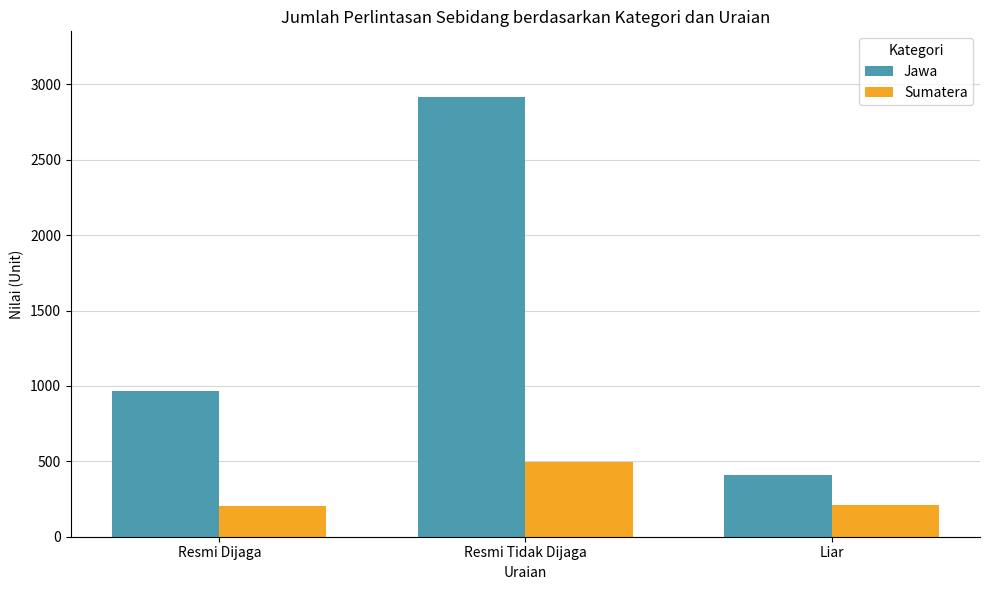

Does the chart contain stacked bars?

No